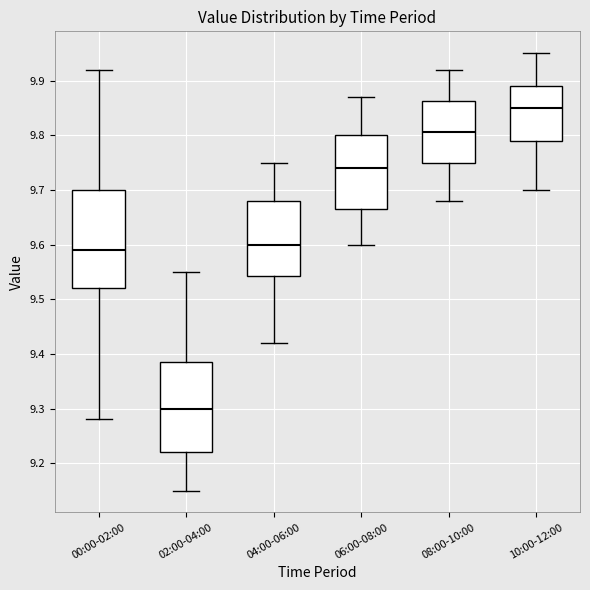

Which box is the tallest, from its lower edge to its upper edge?

00:00-02:00